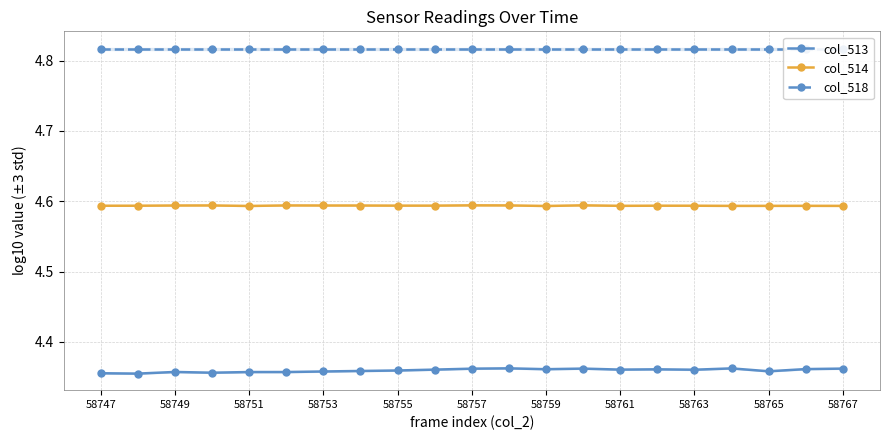

Does the chart have visible grid lines?

Yes